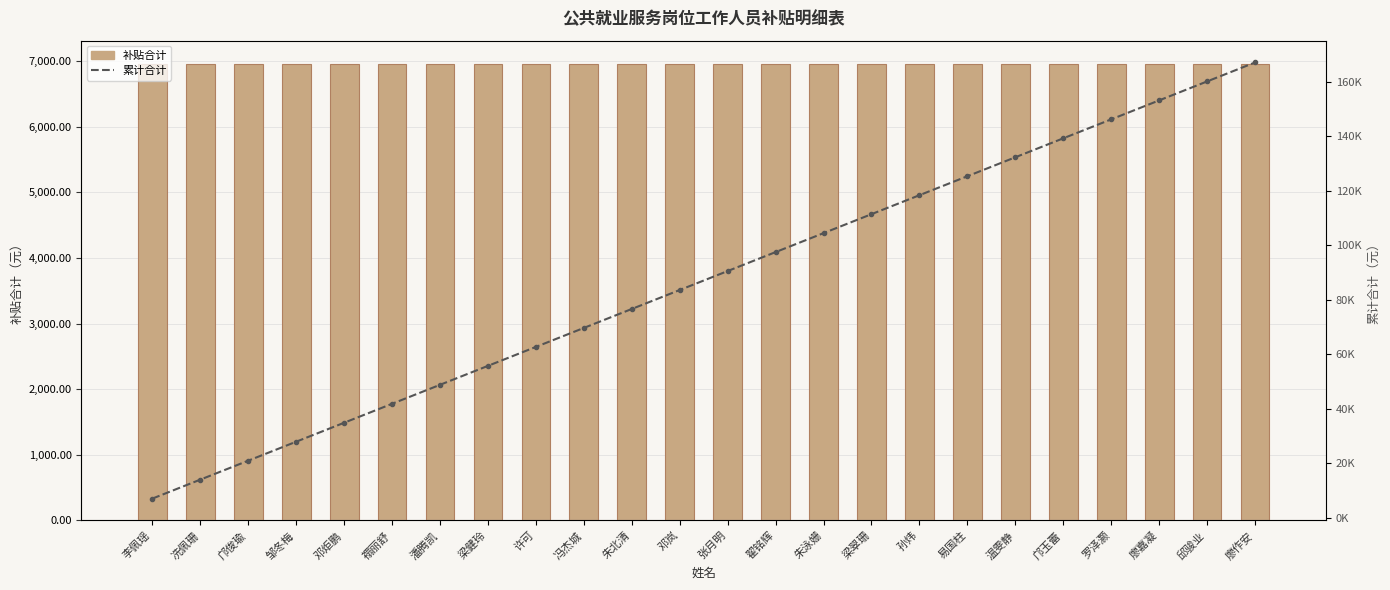

What is the sum of all 累计合计 values?

2088849.0